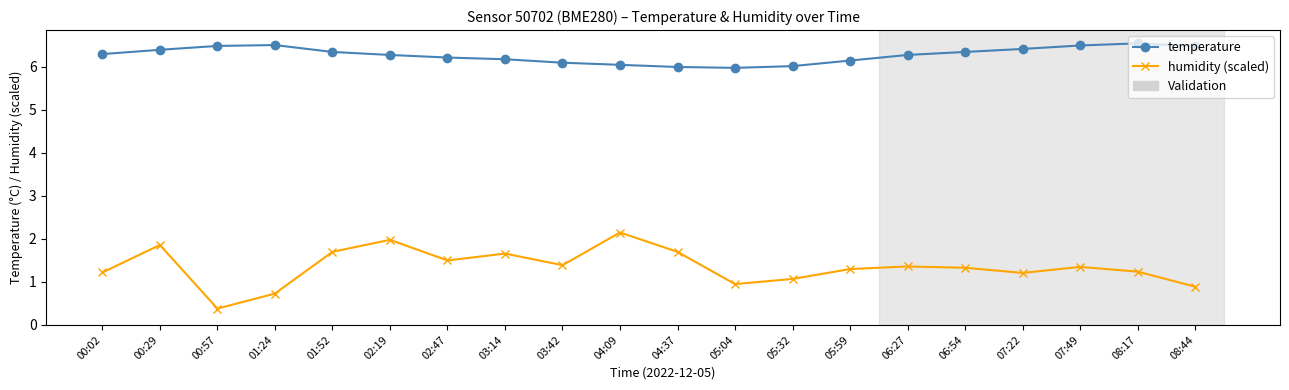

What is the difference between the second highest and minimum values in the humidity (scaled) series?

1.6